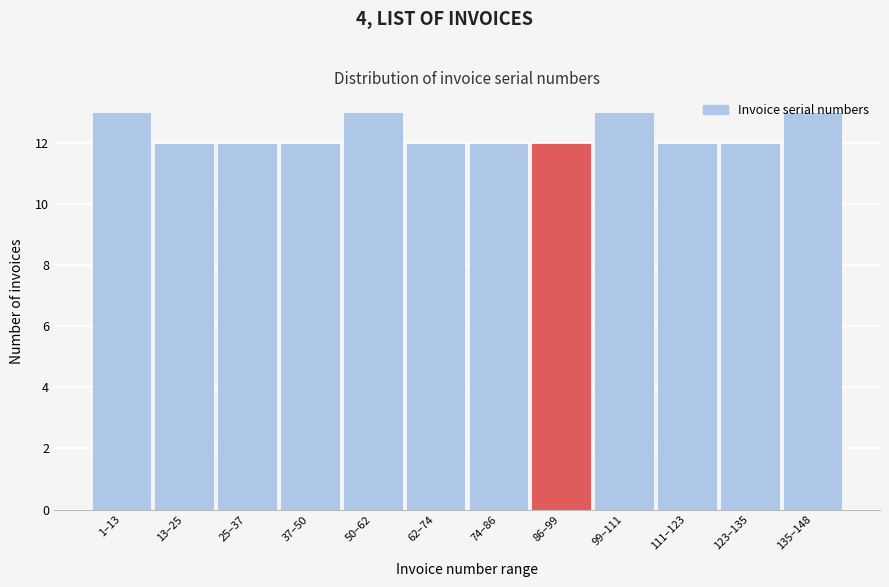

Which has a higher value, 111–123 or 99–111?

99–111